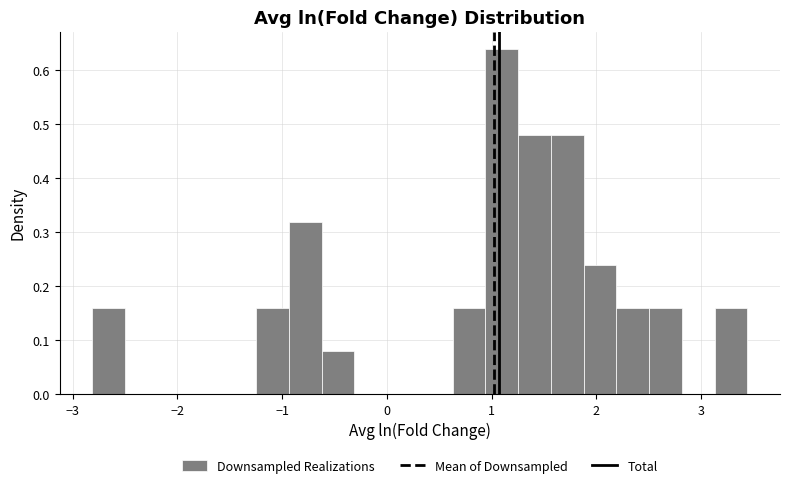

Around what value on the x-axis is the tallest bar? Give the approximate position of its centre, as read against the axis.

1.1